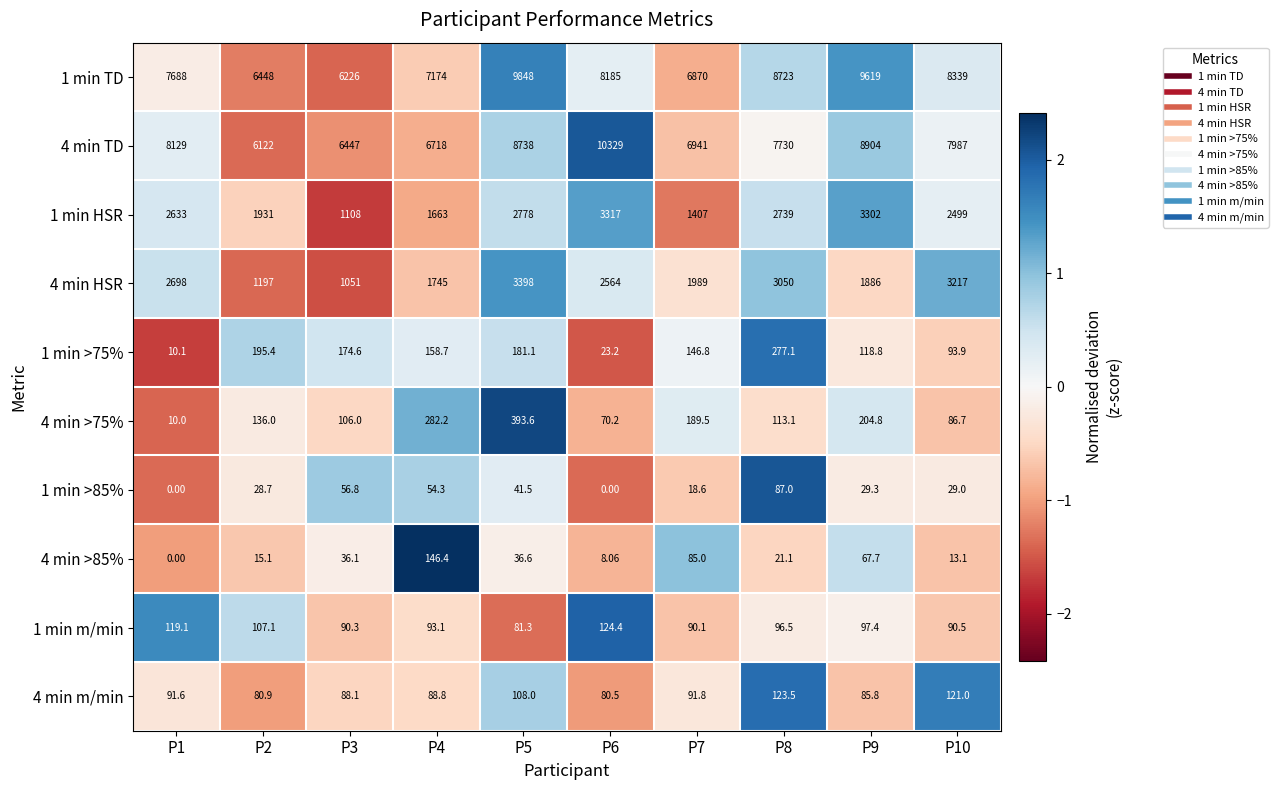

Is the value of 4 min >85% at P8 greater than the value of 1 min TD at P8?

No